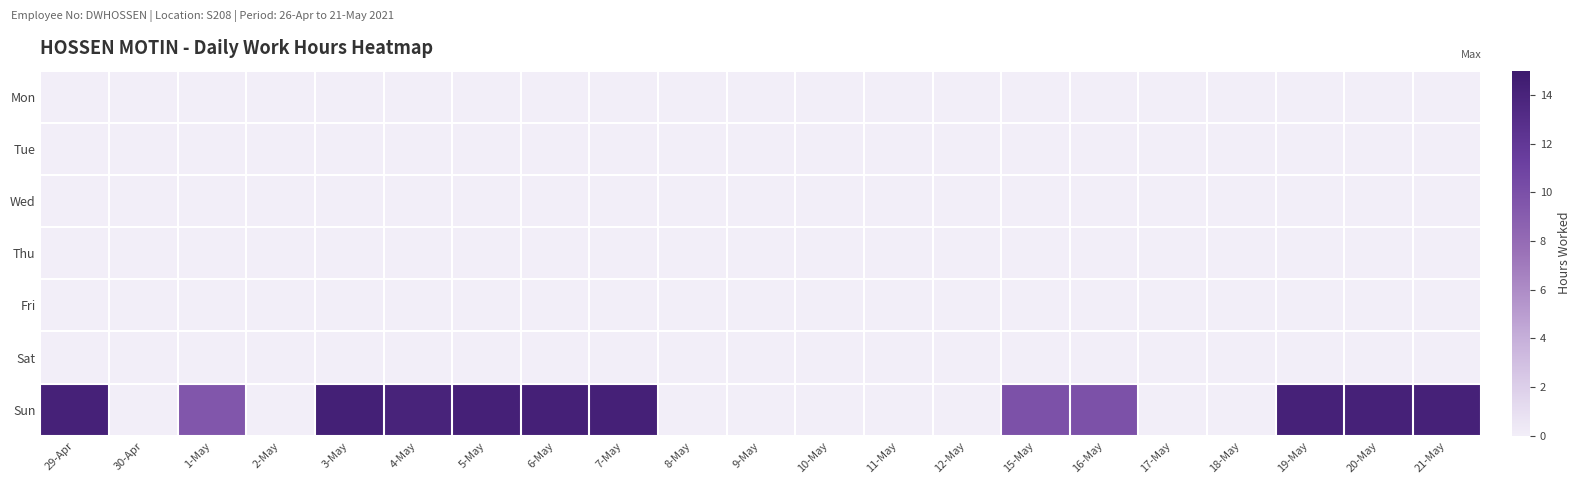

At 7-May, list the series in order from largest to smallest.

Sun, Mon, Tue, Wed, Thu, Fri, Sat